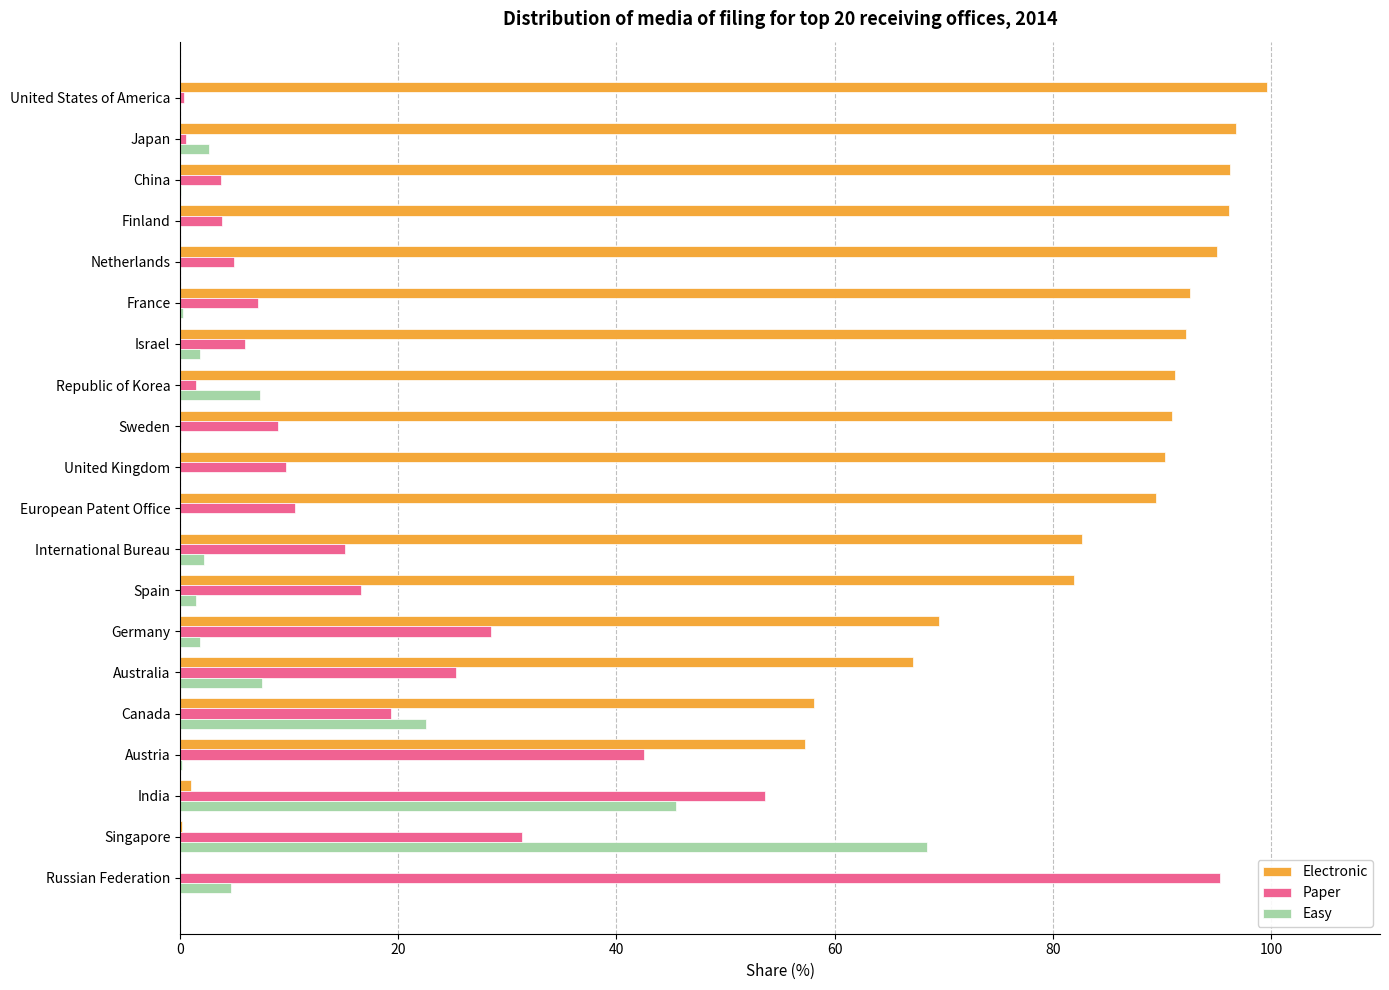

Which series has the largest total across all categories?

Electronic